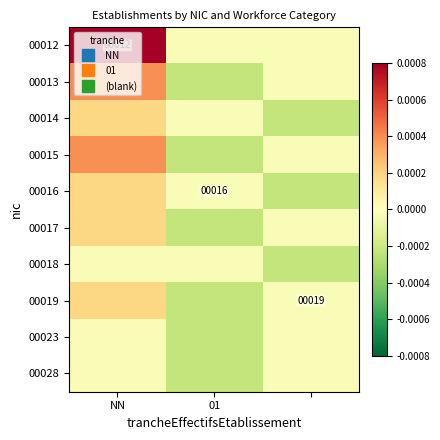

How many data points in 00015 are less than 0?

2